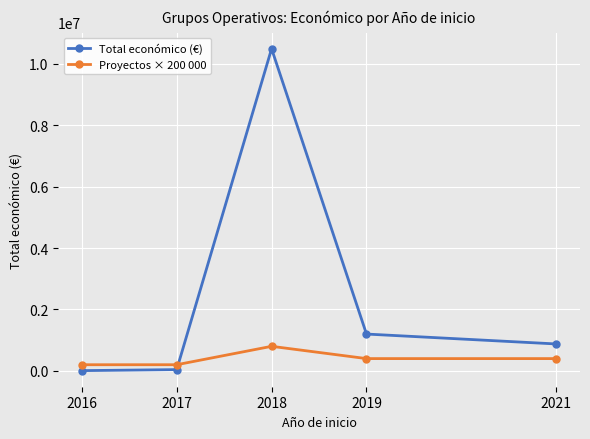

What is the spread (max minus min) of values at 2019?

799591